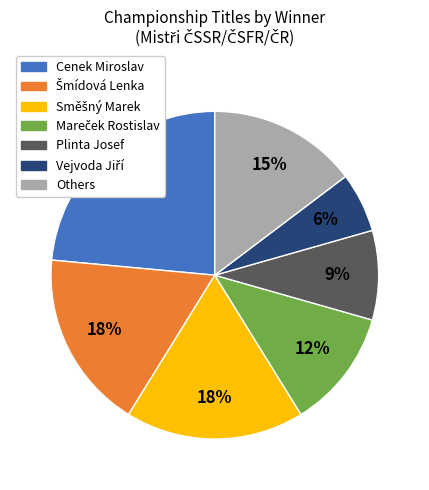

Is there any slice that represents more than half of the pie?

No